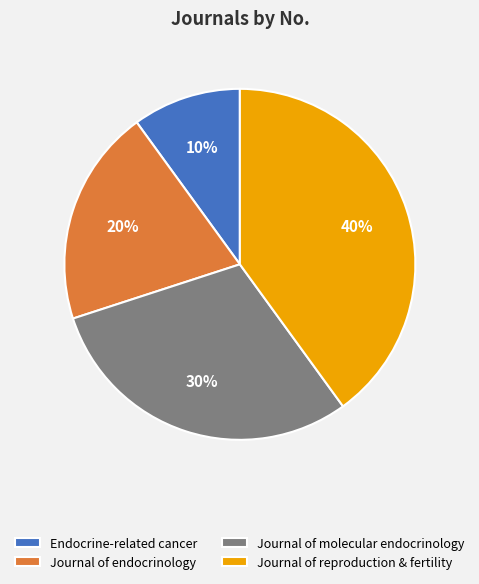

How many slices are in this pie chart?

4